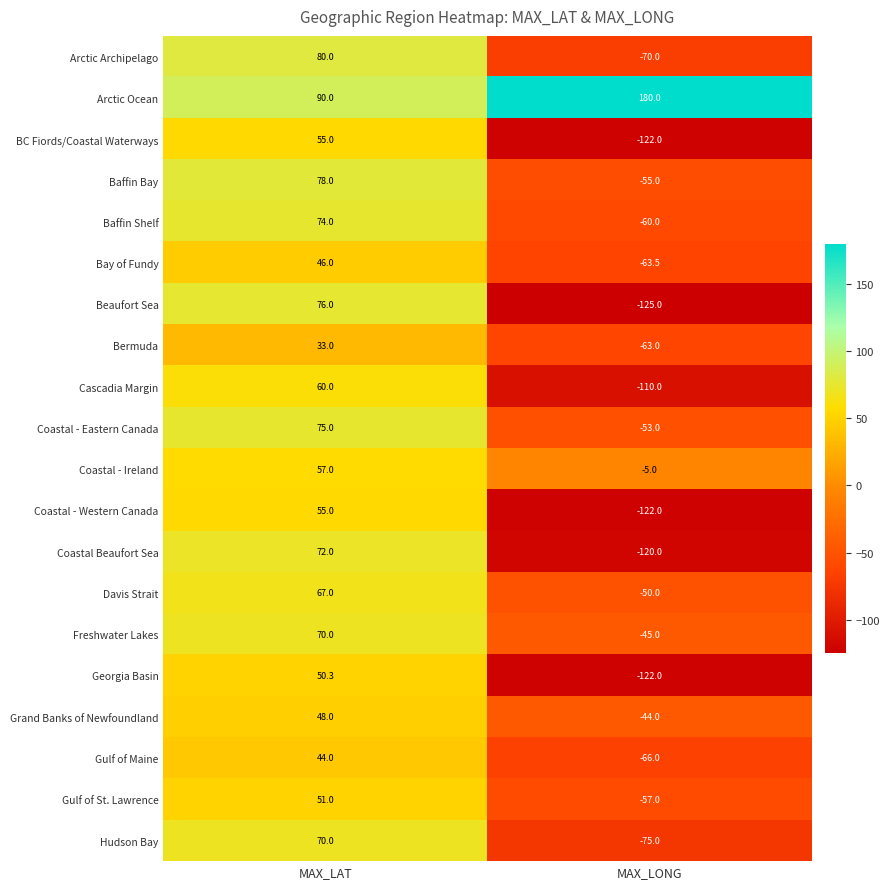

What is the total value across all series at MAX_LONG?

-1247.5